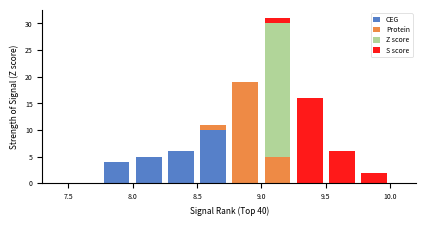

What is the total height of the stacked bar covering 9.75 to 10.00 on the x-axis? The values are not printed on the chart, so give them approximately, as read against the axis.

2